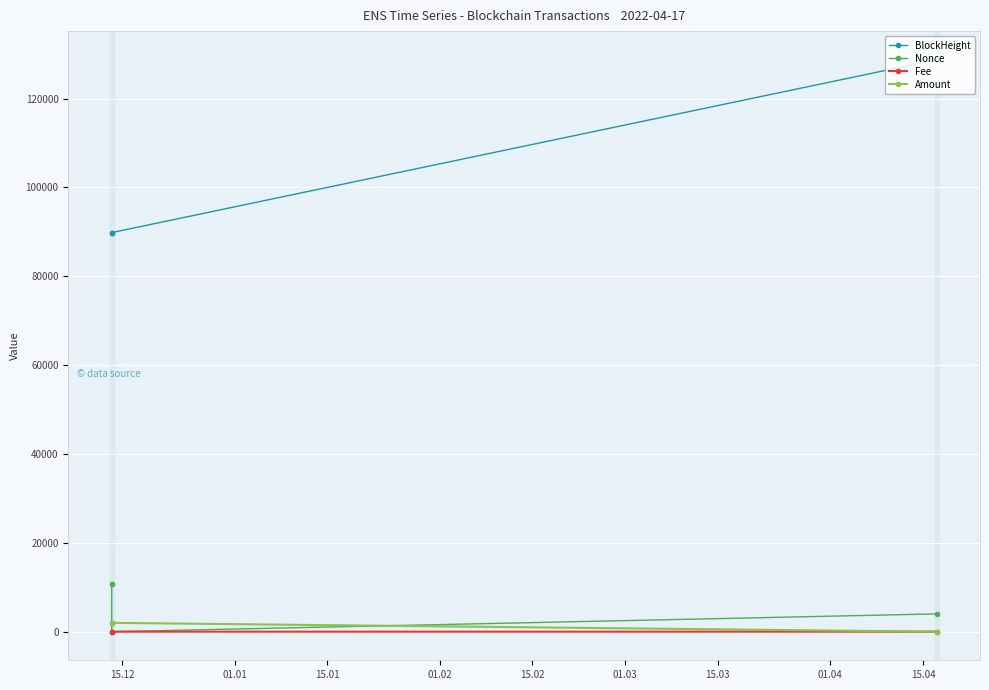

What is the maximum value for BlockHeight?

128746.0